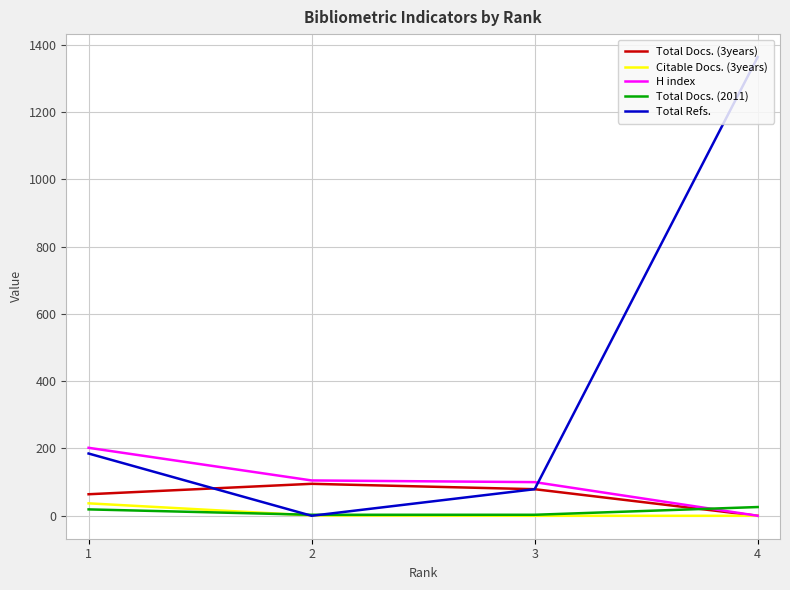

True or false: Total Refs. and H index cross at least once.

True